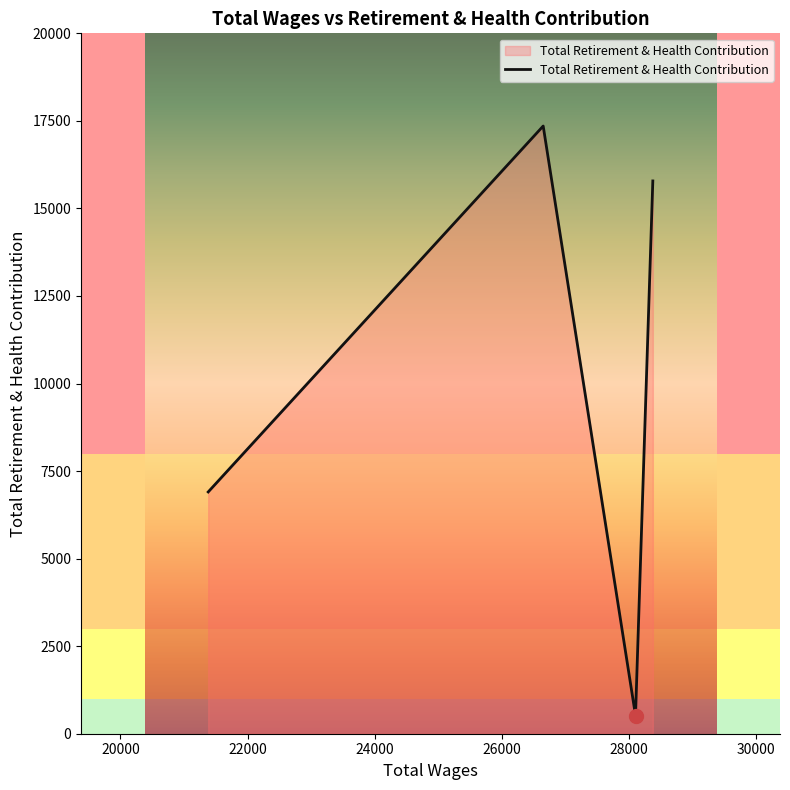

True or false: there are more than 0 points higher than both neighbors.

True